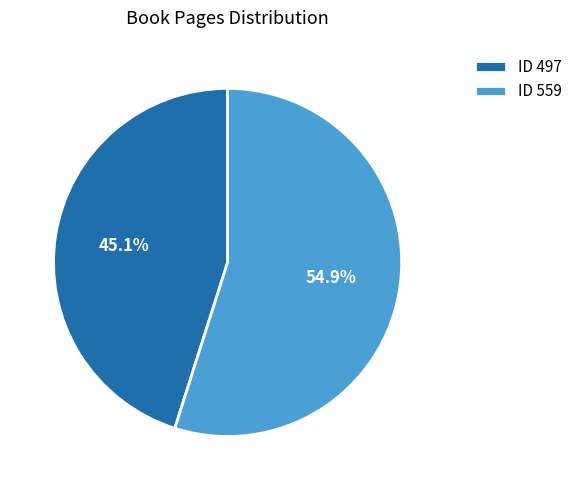

What percentage do ID 559 and ID 497 together represent?

100.0%